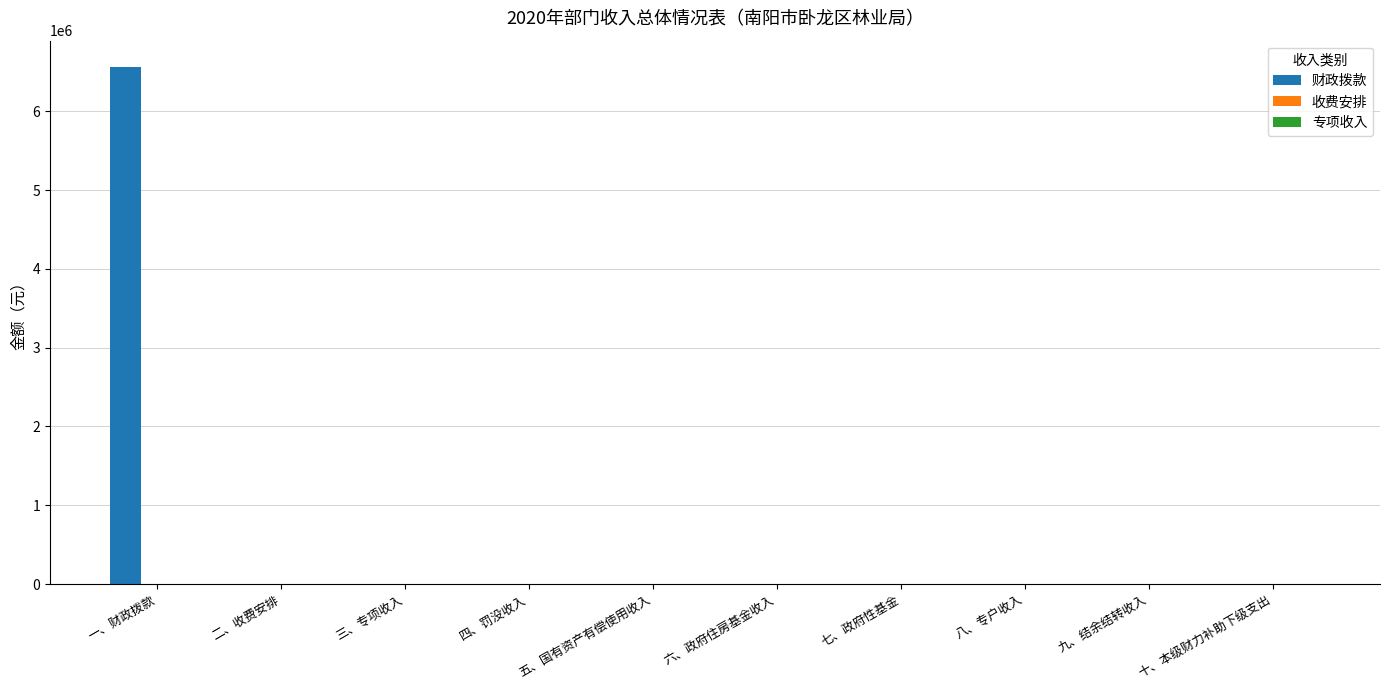

What is the maximum value shown in the chart?

6569211.9